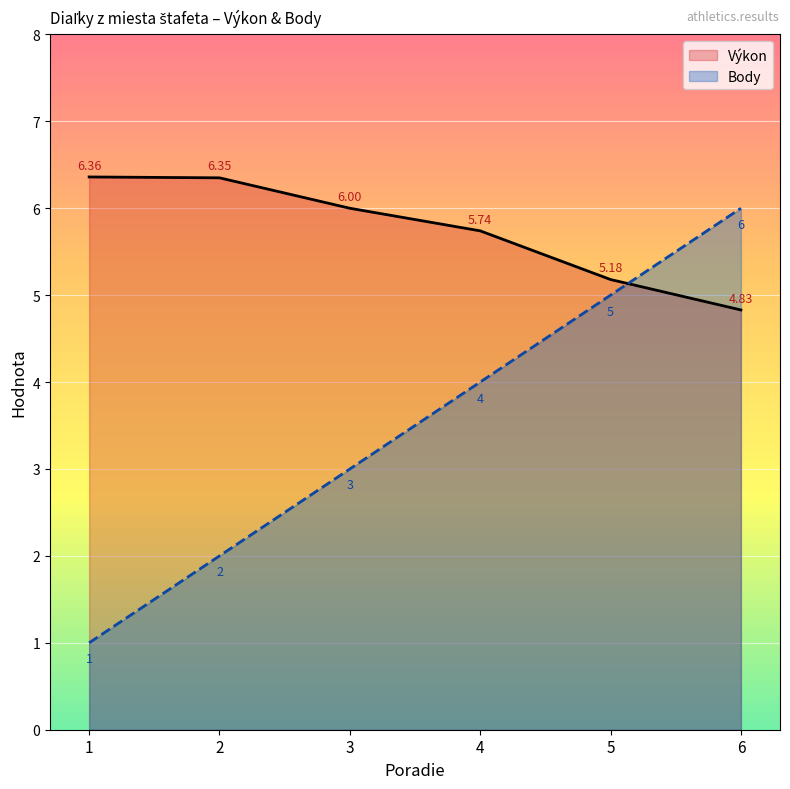

True or false: Body has a value of 1.4 at 1.

False